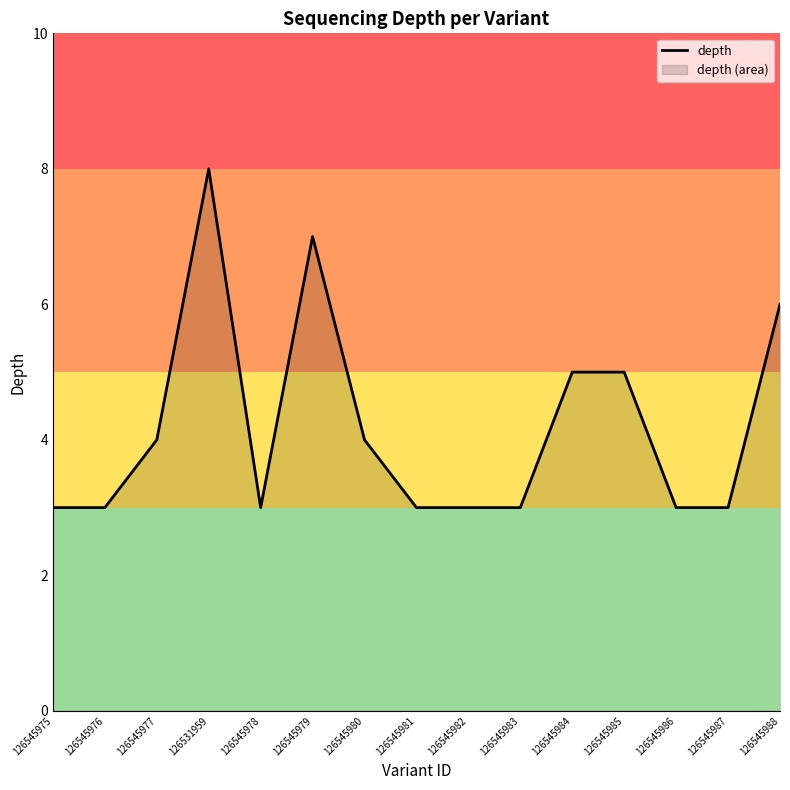

The value at 126545979 is 12. True or false?

False